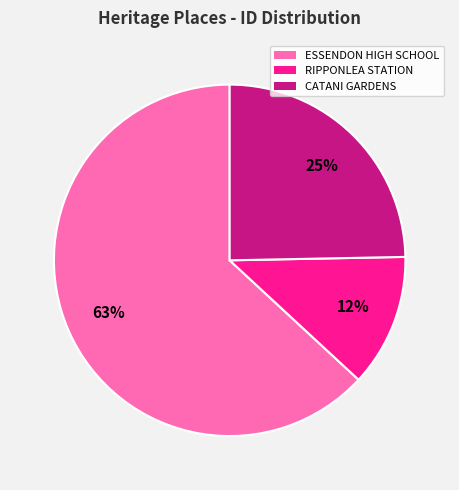

Is the sum of ESSENDON HIGH SCHOOL and RIPPONLEA STATION greater than half?

Yes